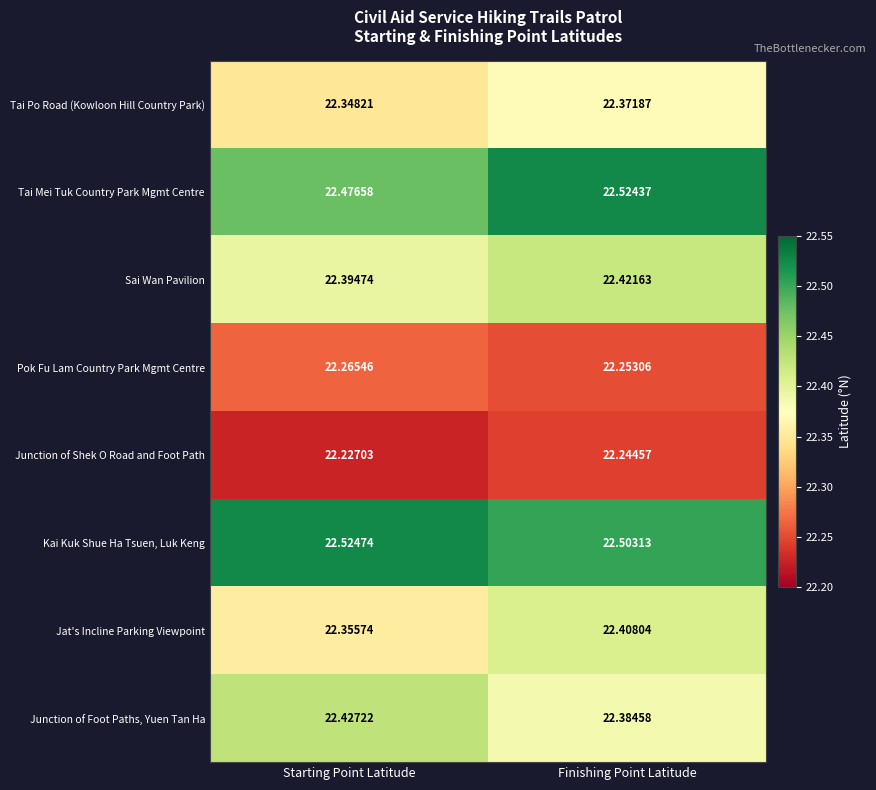

What is the total value across all series at Finishing Point Latitude?

179.1